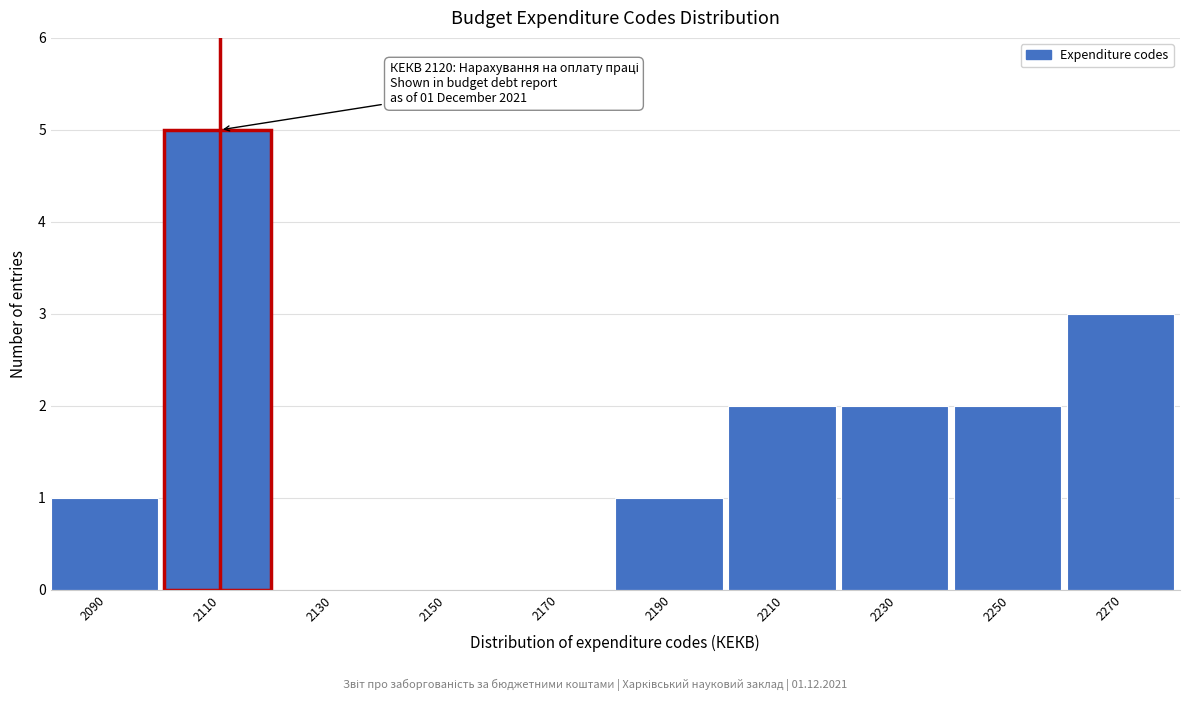

Reading right to left, what are all the values shown in this chart?

2270=3	2250=2	2230=2	2210=2	2190=1	2170=0	2150=0	2130=0	2110=5	2090=1